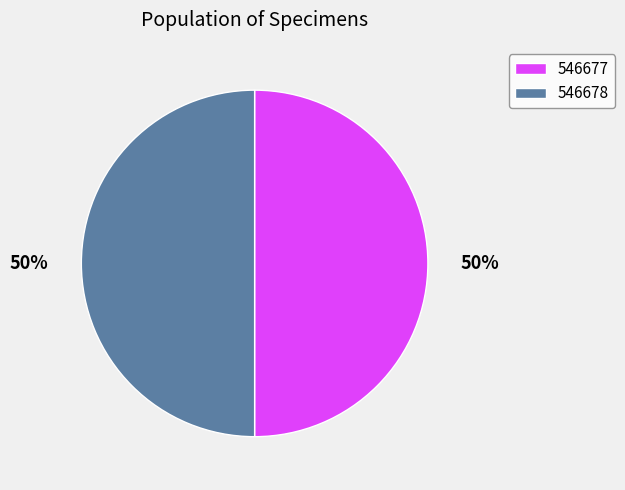

What is the ratio of the value at 546678 to the value at 546677?

1.0